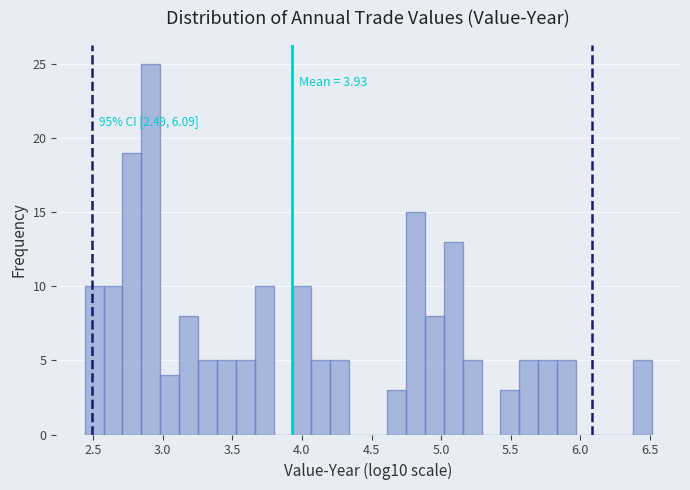

Around what value on the x-axis is the tallest bar? Give the approximate position of its centre, as read against the axis.

2.90